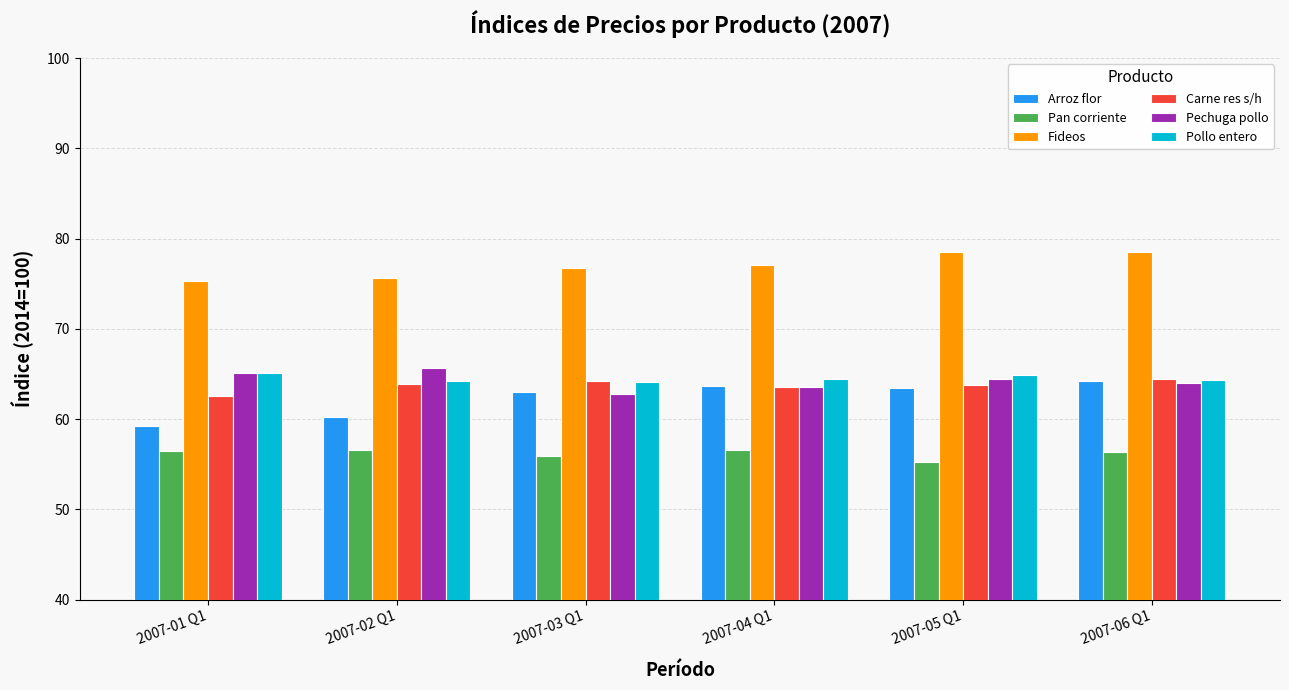

Is it true that Carne res s/h equals 63.9 at 2007-02 Q1?

True